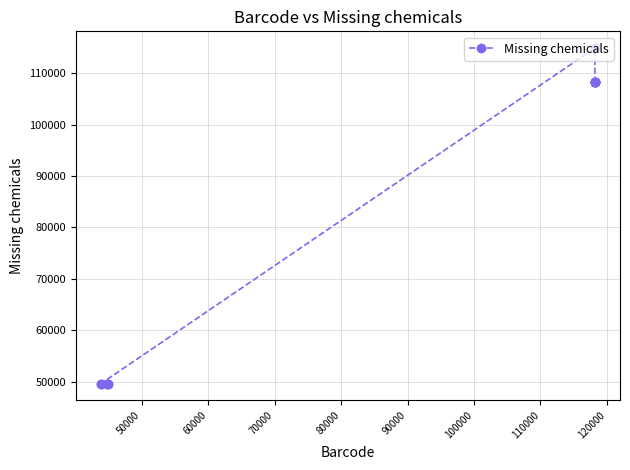

What is the value of the 1st point from the left?

49633